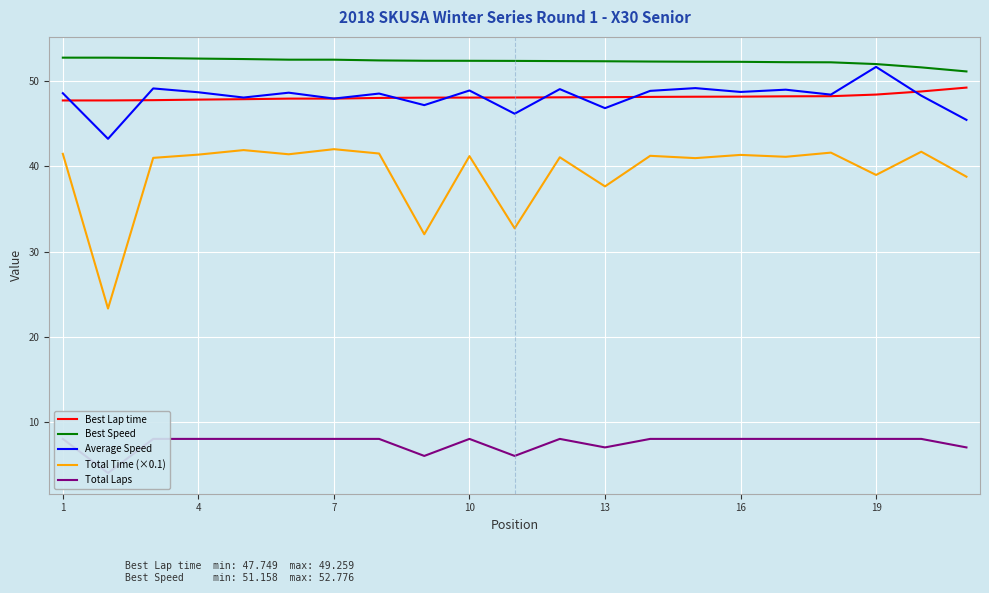

Which series ends up on top after the final intersection of Average Speed and Best Lap time?

Best Lap time